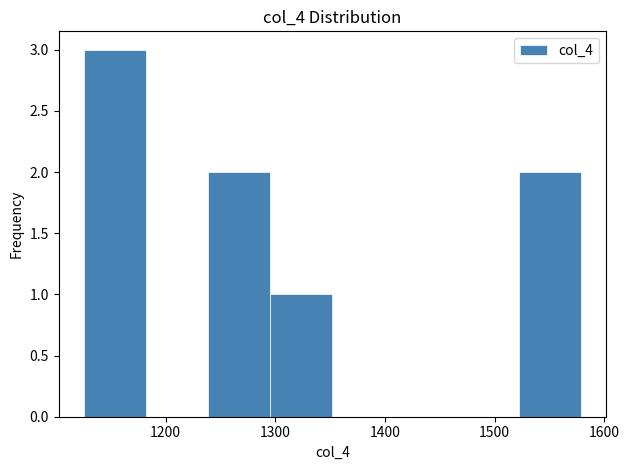

Over which range of the x-axis is the bar tallest?

1130 to 1180